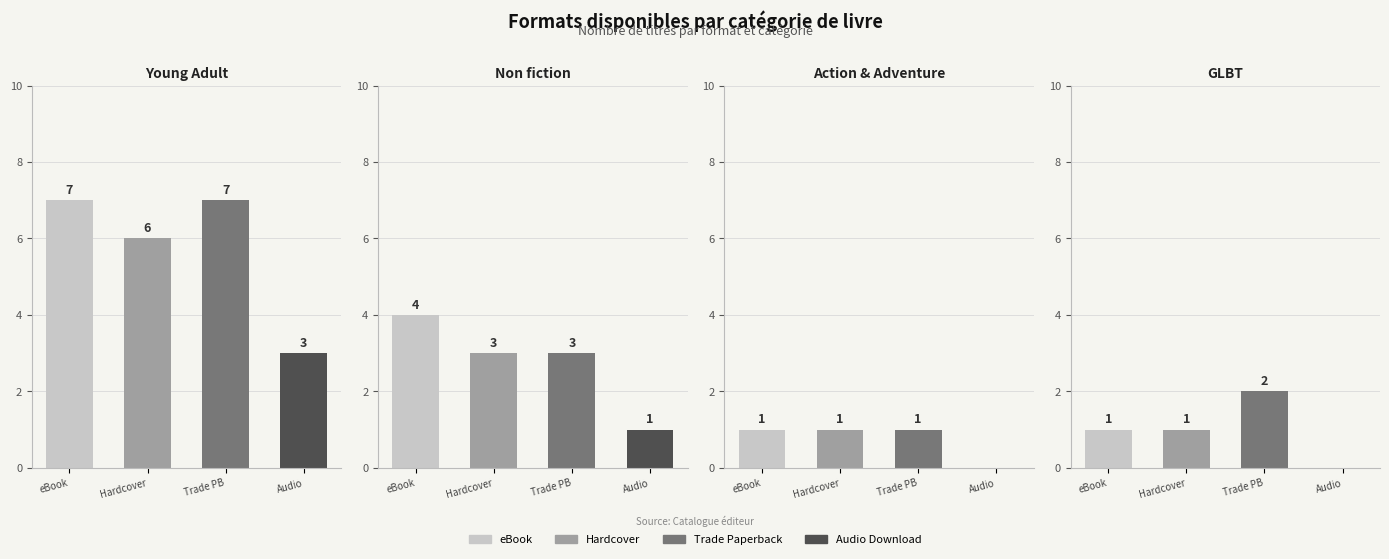

Reading left to right, what are all the values shown in this chart?

Young Adult: 7	6	7	3
Non fiction: 4	3	3	1
Action & Adventure: 1	1	1	0
GLBT: 1	1	2	0